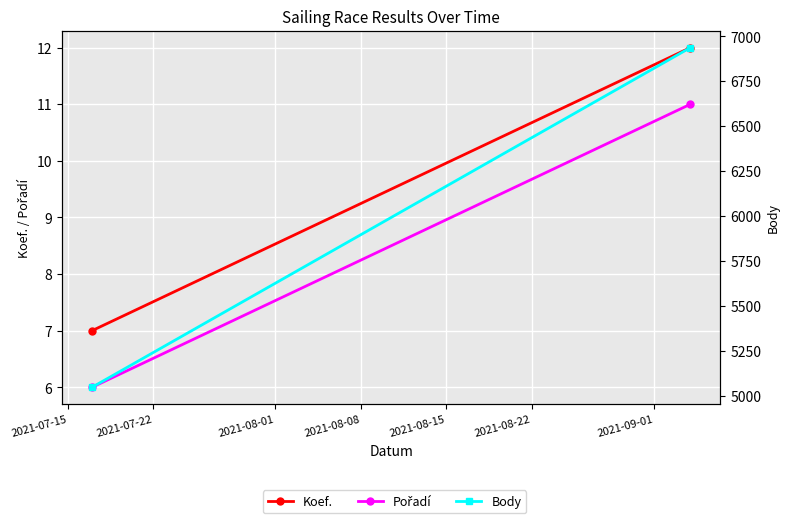

How many lines are shown in the chart?

3